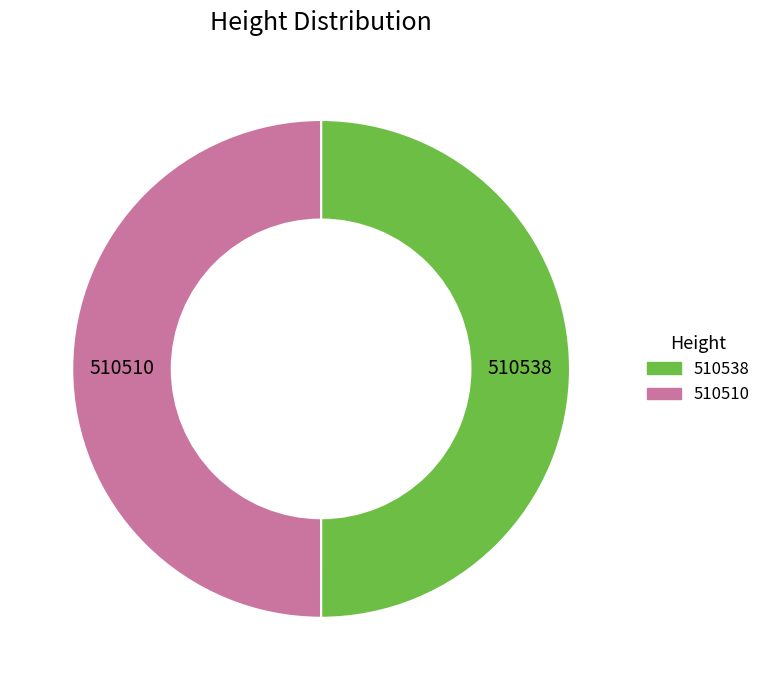

Is it true that 510538 is 62% of the pie?

False